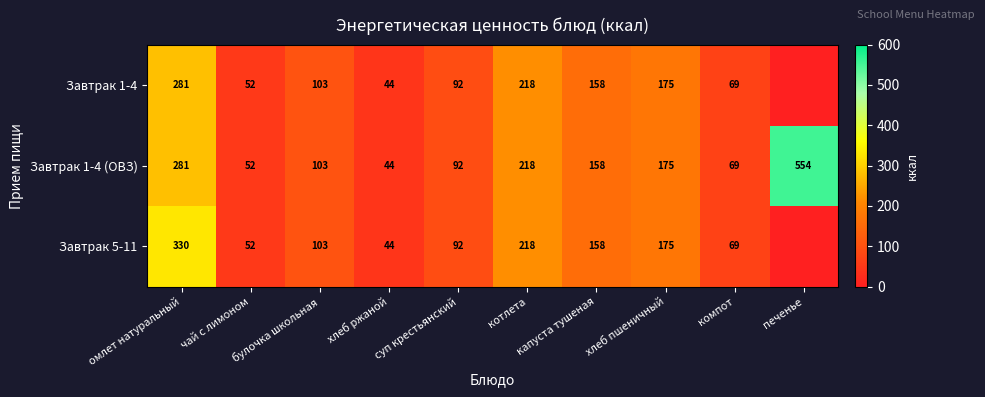

What is the sum of the Завтрак 1-4 (ОВЗ) values at омлет натуральный and печенье?

835